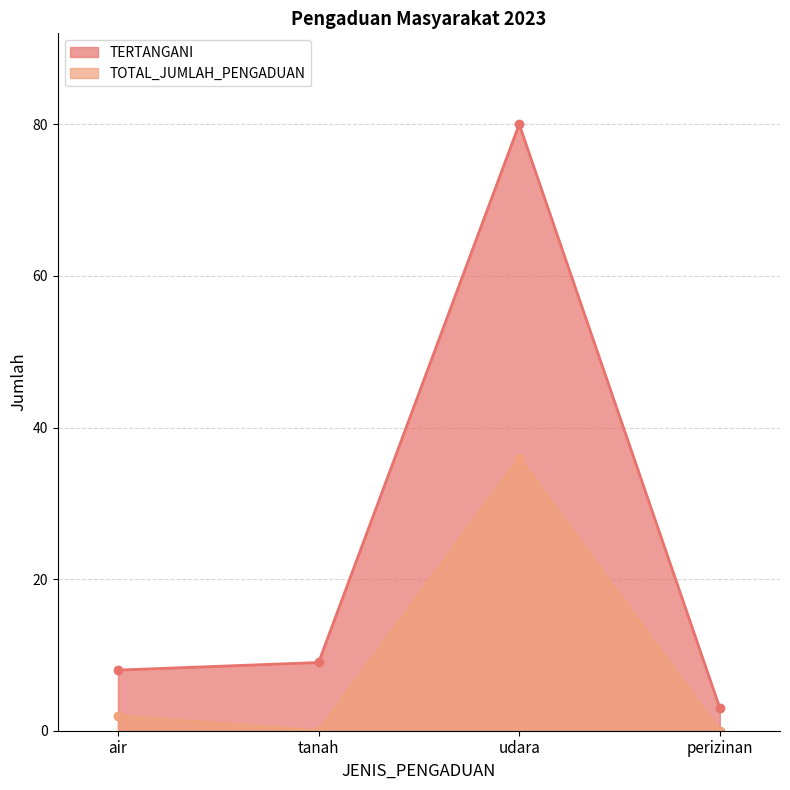

Does the chart have visible grid lines?

Yes